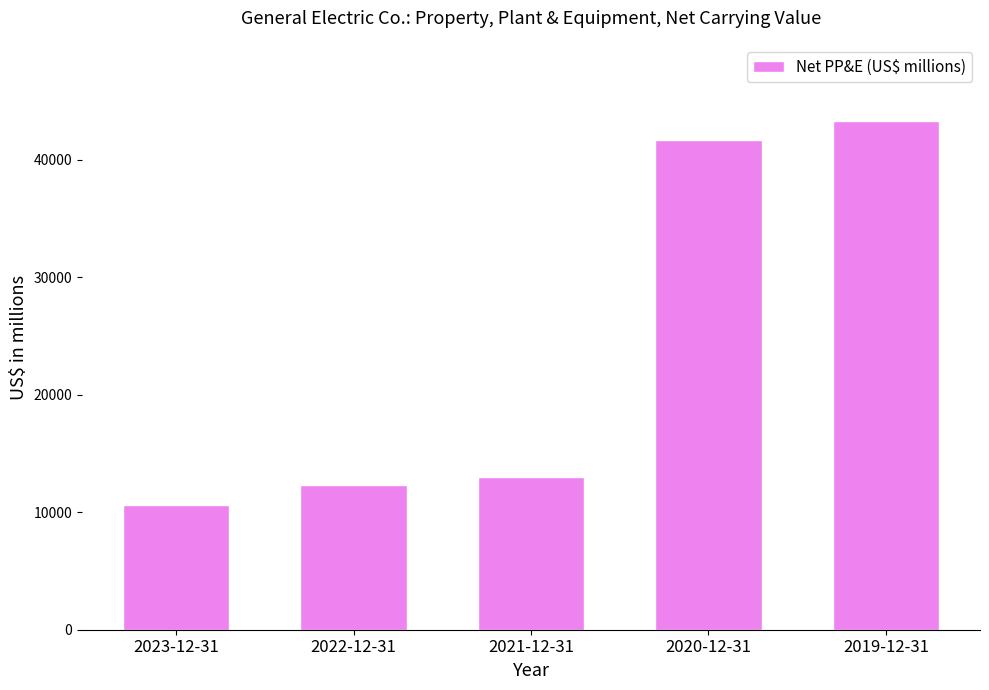

At which category does the chart reach its peak across all series?

2019-12-31